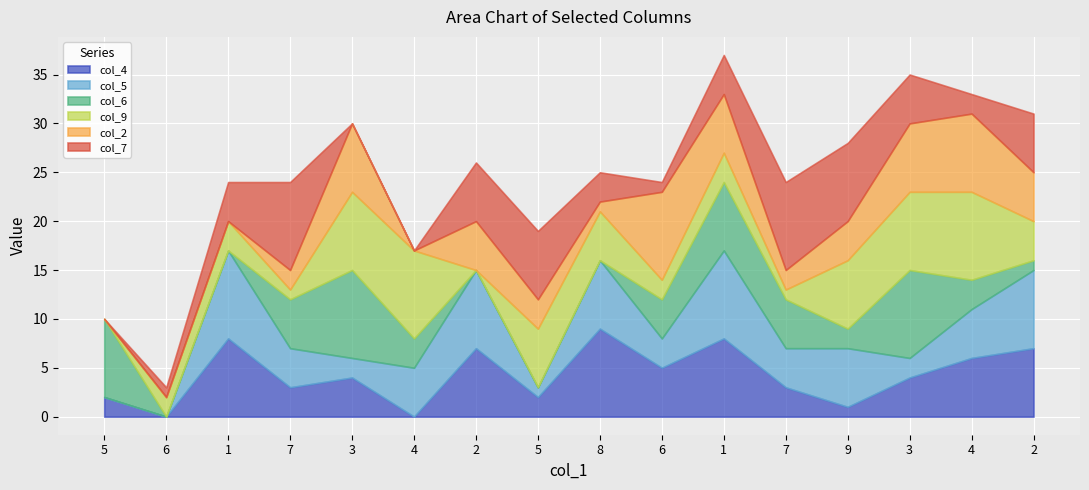

What is the spread (max minus min) of values at 6?

2